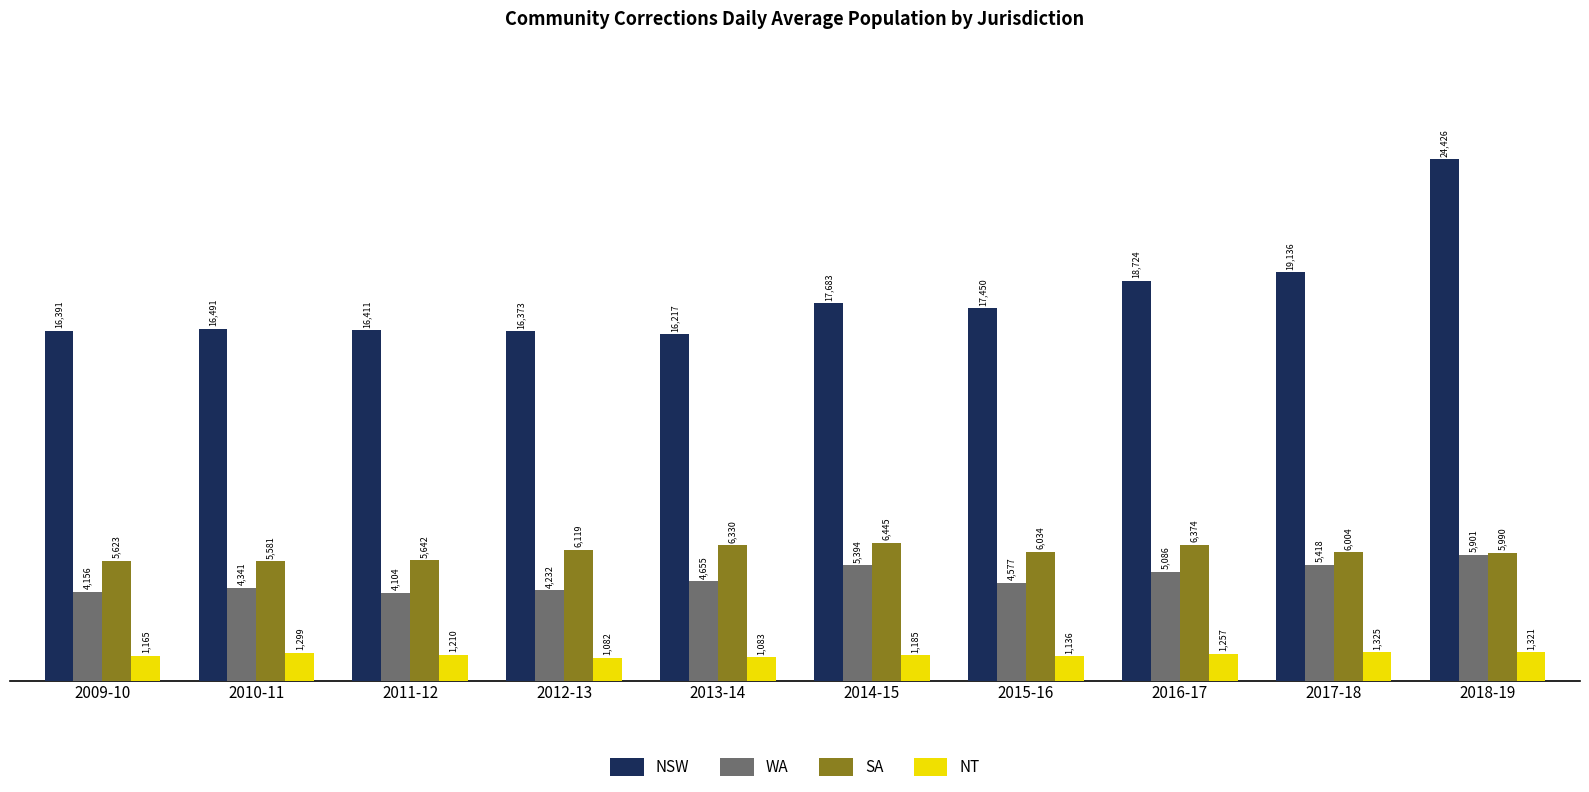

How many series are shown in this chart?

4